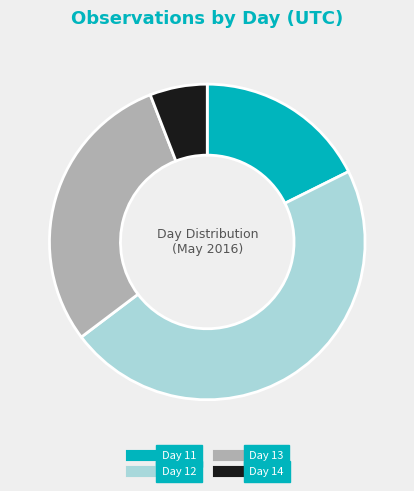

Count the number of slices in the pie.

4